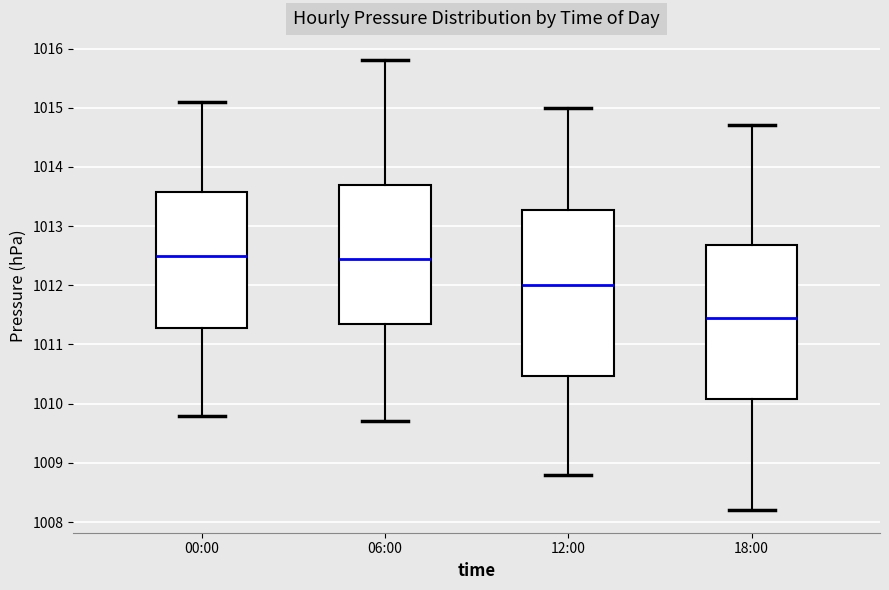

Reading left to right, transcribe this box plot: for each box, give where its median line is, the range the box spans, and where its two whiskers end, as read against the y-axis. The values are not printed on the chart, so give them approximately, as read against the axis.

00:00: median 1012.5, box 1011.3 to 1013.6, whiskers 1009.8 to 1015.1
06:00: median 1012.5, box 1011.4 to 1013.7, whiskers 1009.7 to 1015.8
12:00: median 1012.0, box 1010.5 to 1013.3, whiskers 1008.8 to 1015.0
18:00: median 1011.5, box 1010.1 to 1012.7, whiskers 1008.2 to 1014.7